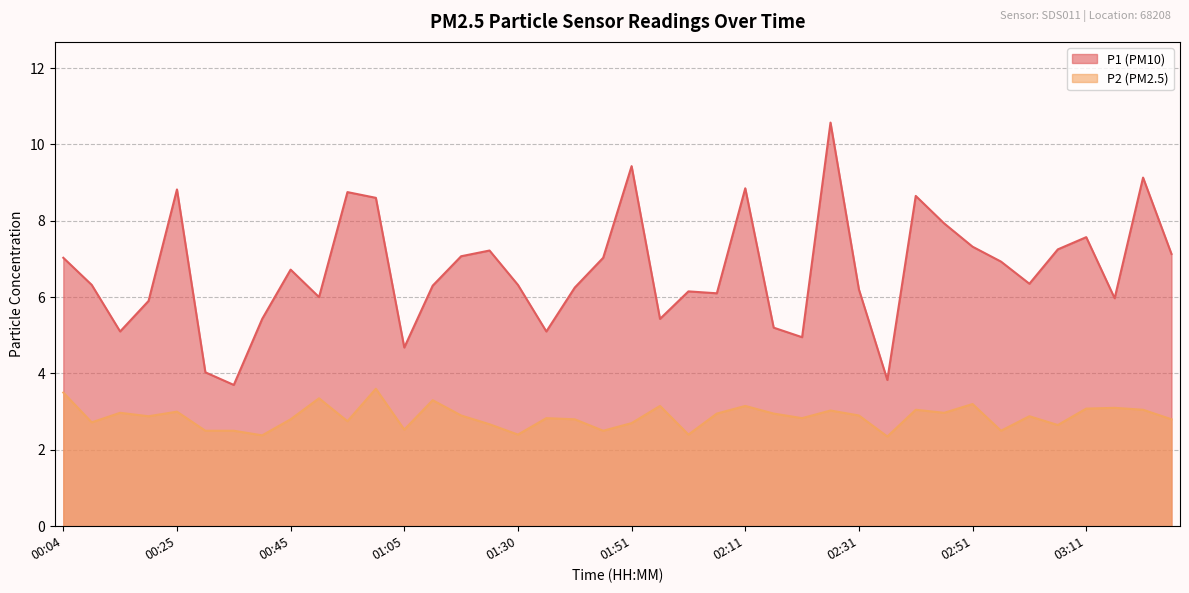

True or false: P2 and P1 cross at least once.

False